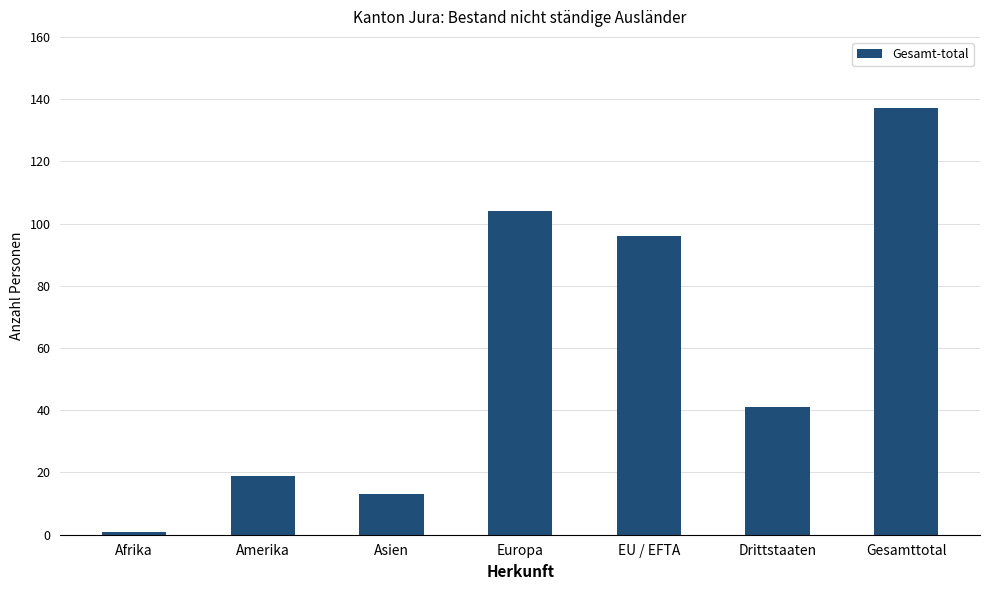

What position from the right is Afrika?

7